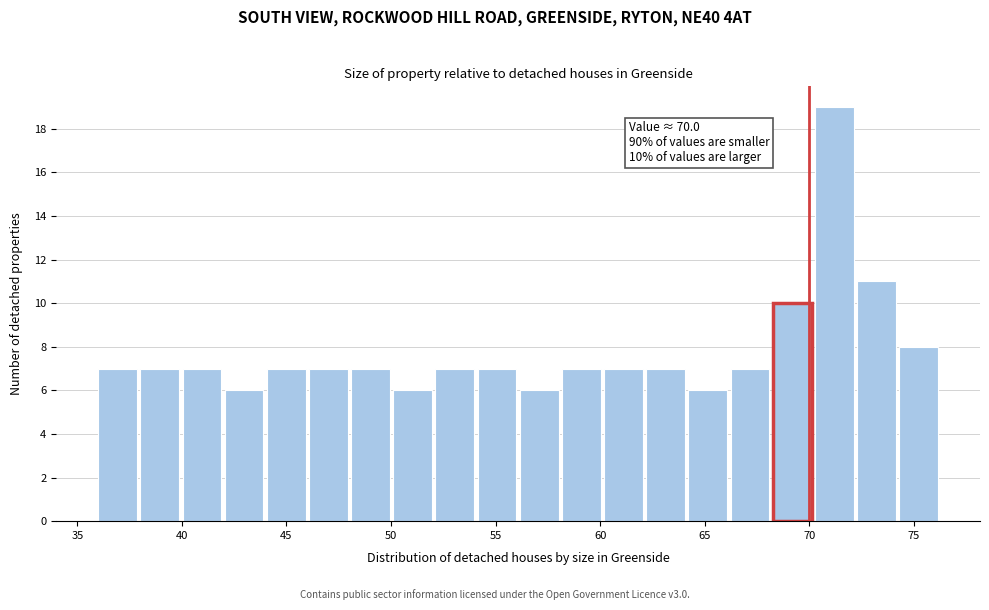

Which range on the x-axis has the tallest bar?

70.5 to 72.5